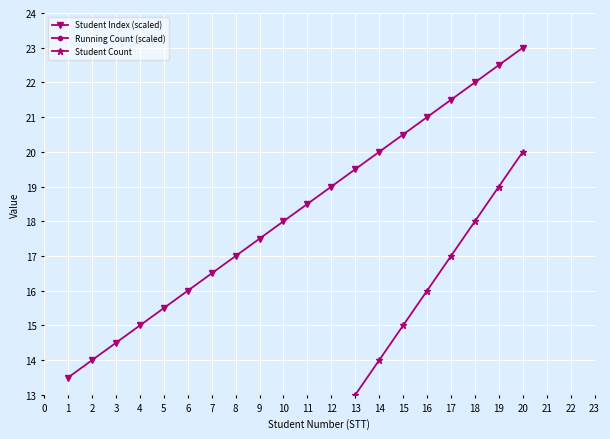

What is the average value of the Student Index (scaled) series?

18.2